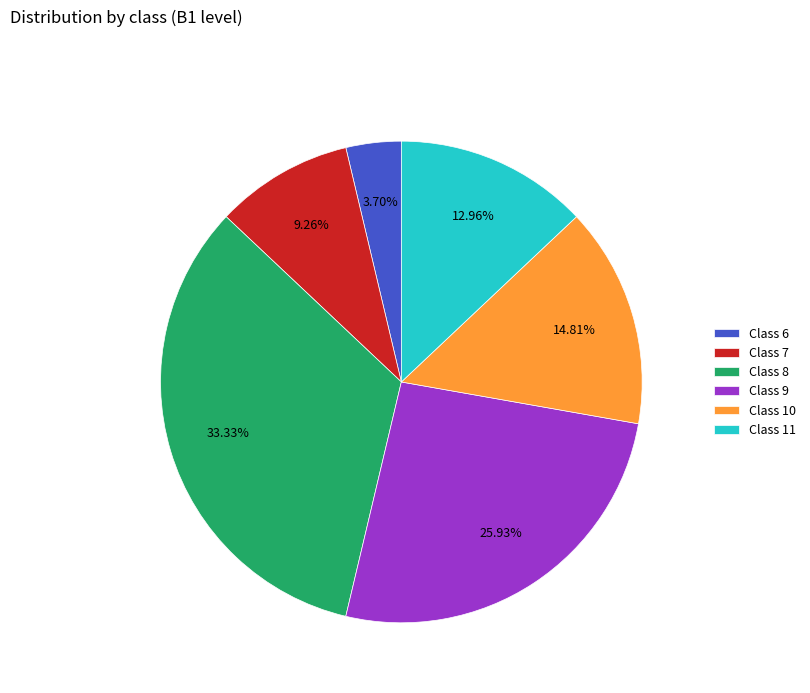

To the nearest percent, what is the average slice percentage?

17%